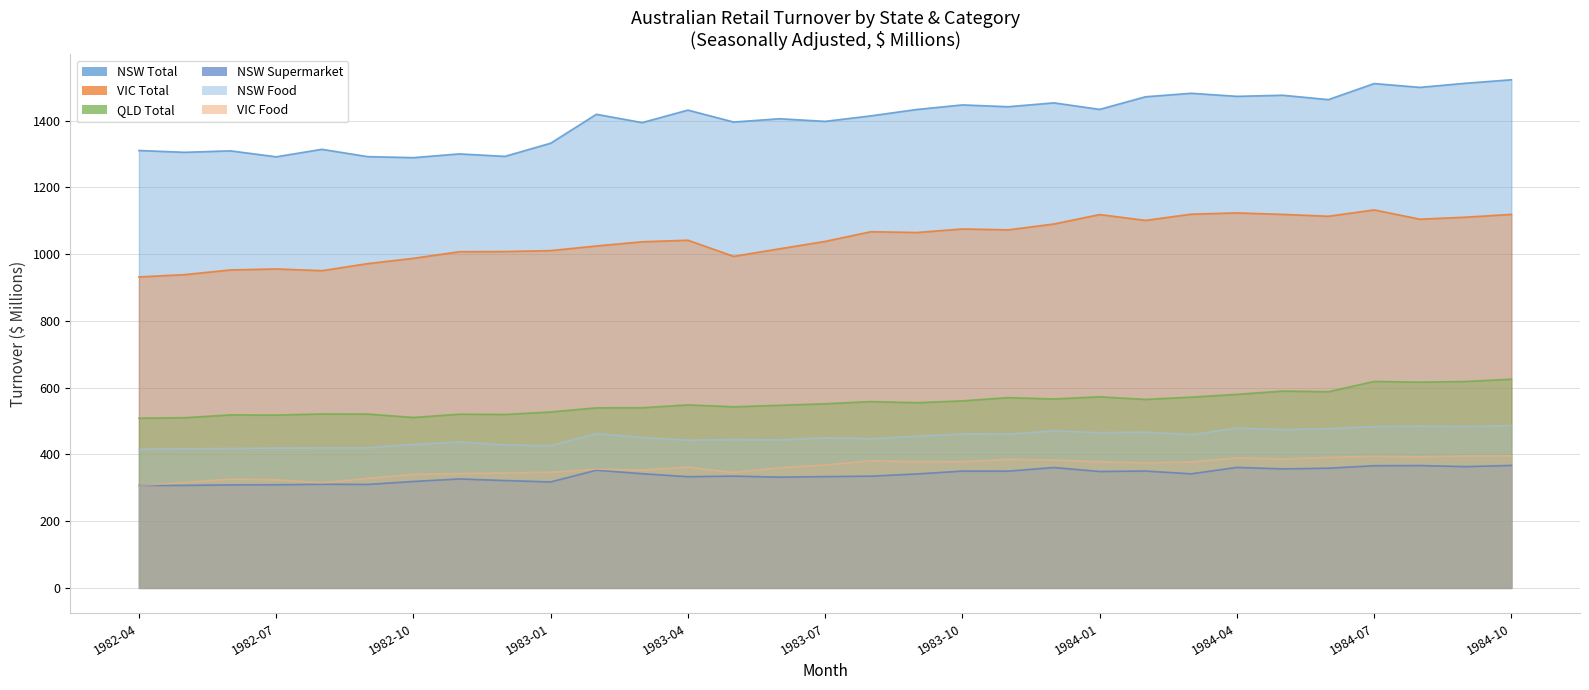

Between 1984-01 and 1984-07, which series saw the biggest shift?

NSW Total